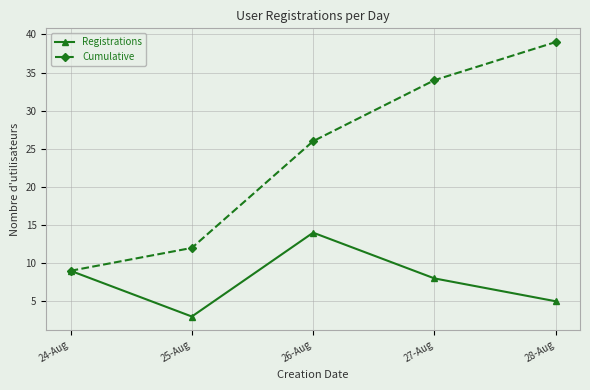

What is the value of the Cumulative point at the 4th from the left?

34